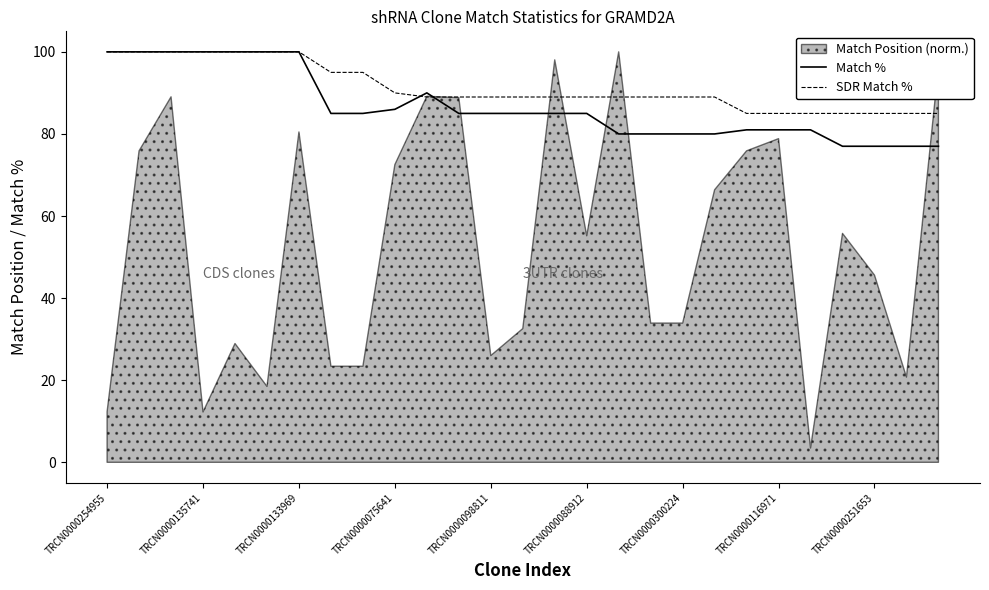

After their last crossing, which series has the higher values: SDR Match % or Match %?

SDR Match %